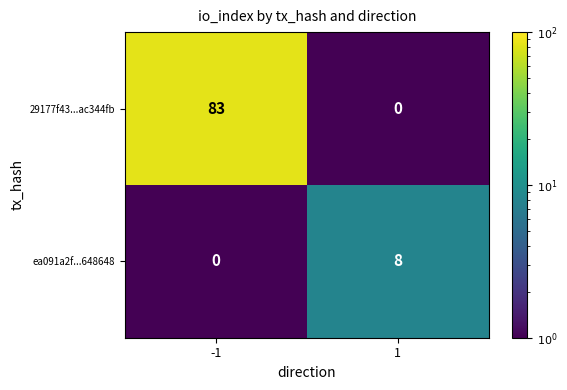

What is the average value of the ea091a2f...648648 series?

4